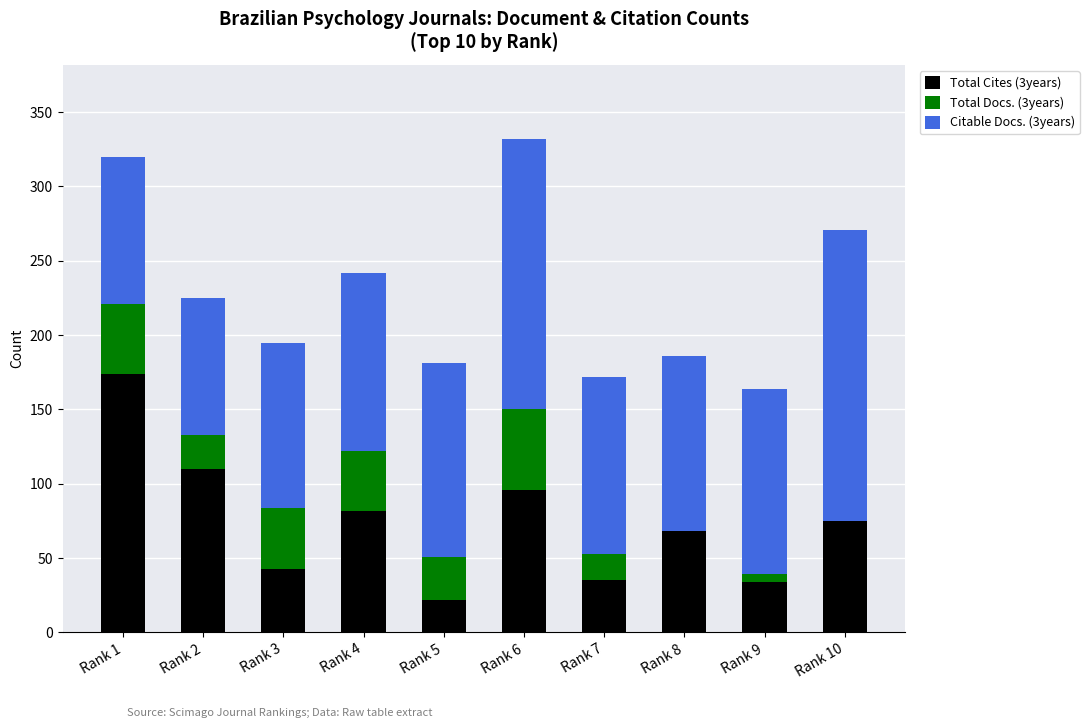

What is the difference between the maximum and minimum values in the Citable Docs. (3years) series?

104